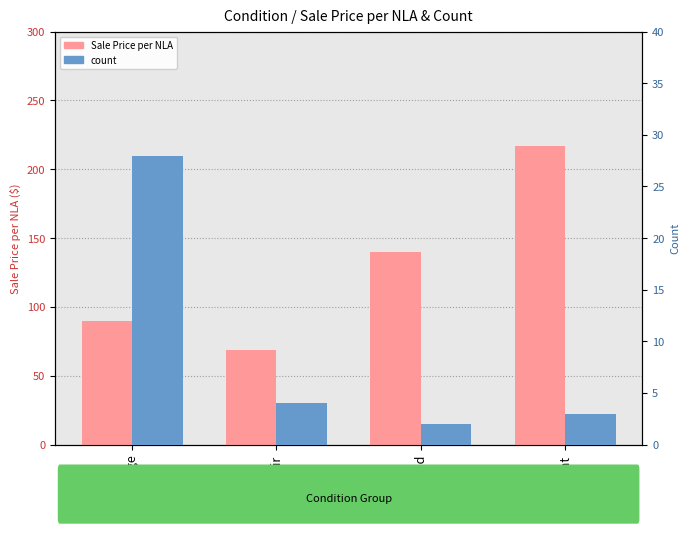

Where is Sale Price per NLA nearest to the value 142?

Good